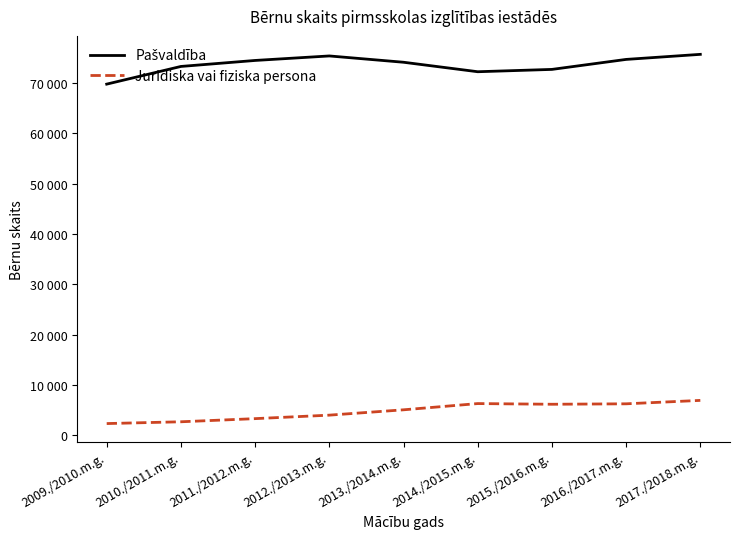

Does the chart display data point markers on the line(s)?

No